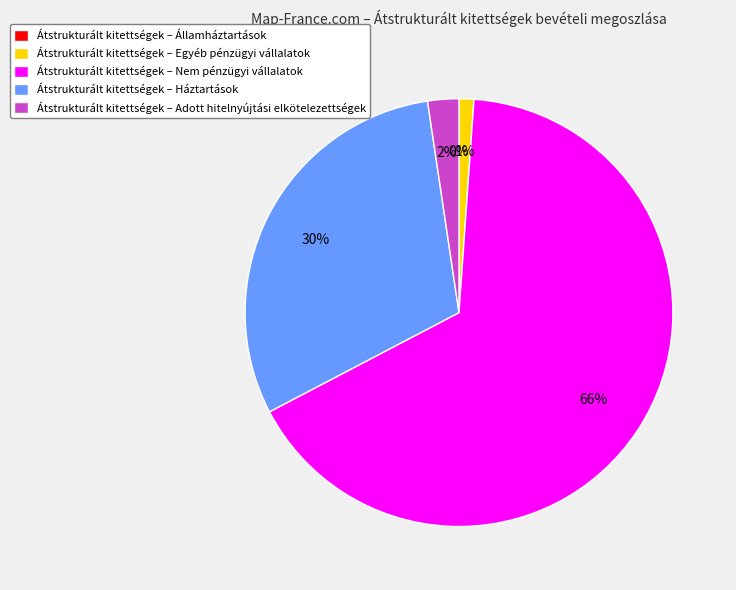

Combined, do Átstrukturált kitettségek – Nem pénzügyi vállalatok and Átstrukturált kitettségek – Adott hitelnyújtási elkötelezettségek account for over 50%?

Yes